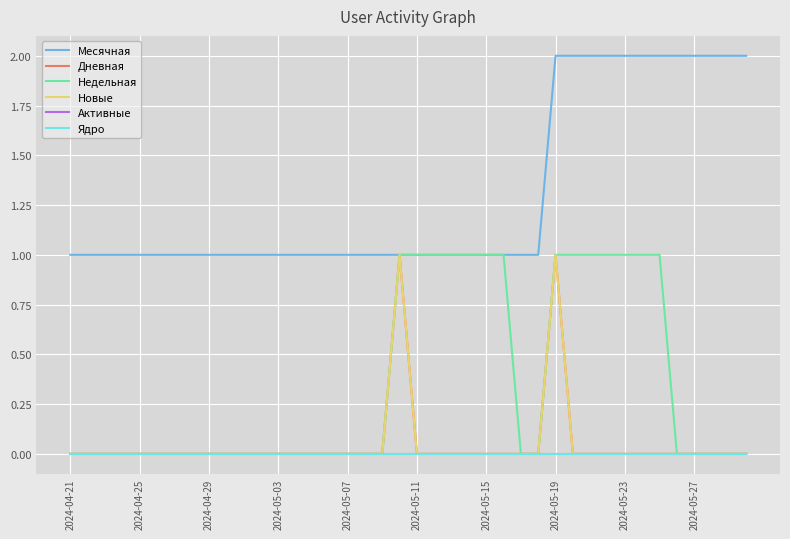

Is this an area chart (filled region under the line)?

No